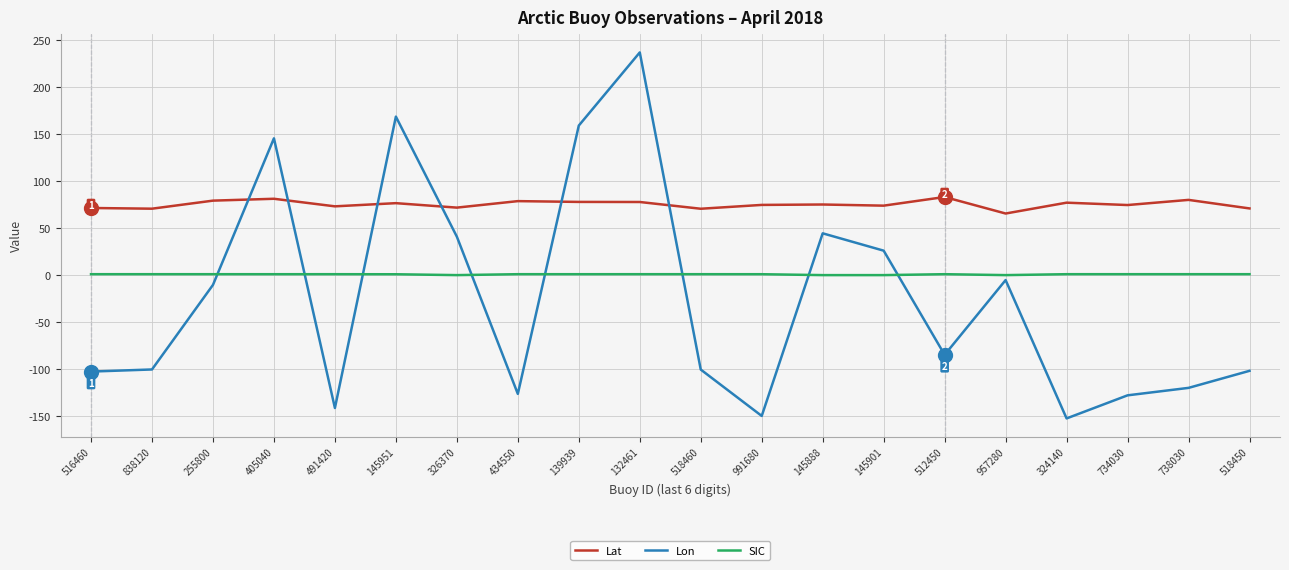

At 838120, list the series in order from smallest to largest.

Lon, SIC, Lat